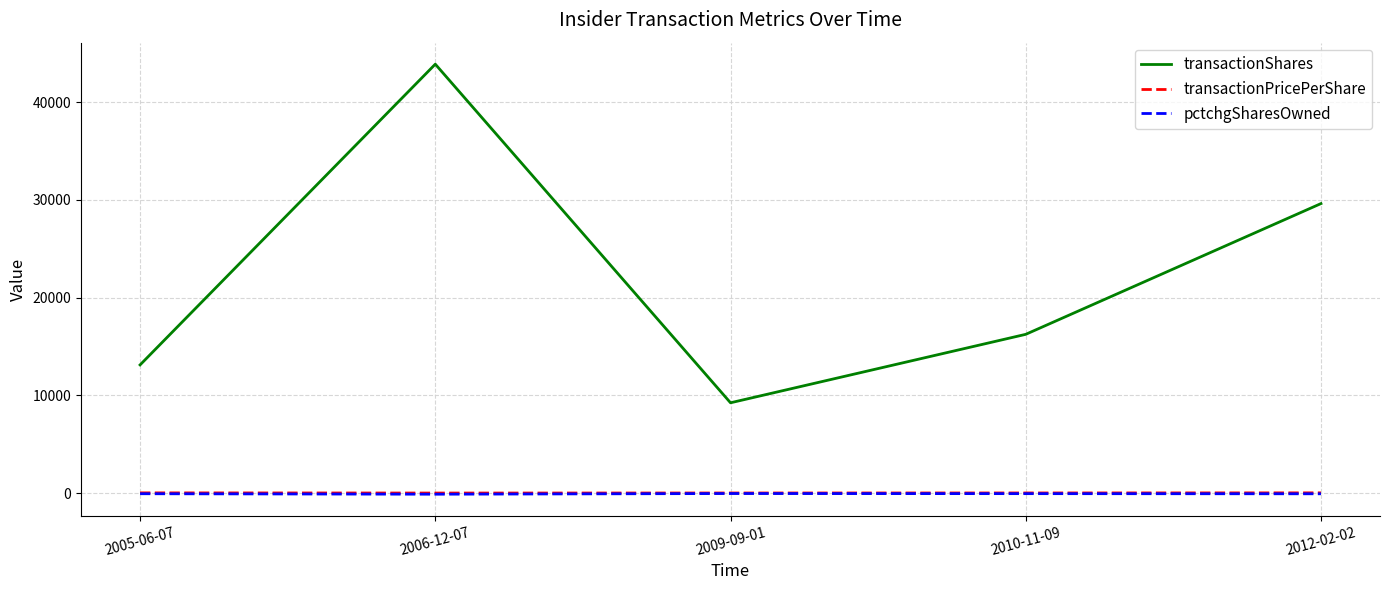

At which category is the sum across all series the highest?

2006-12-07